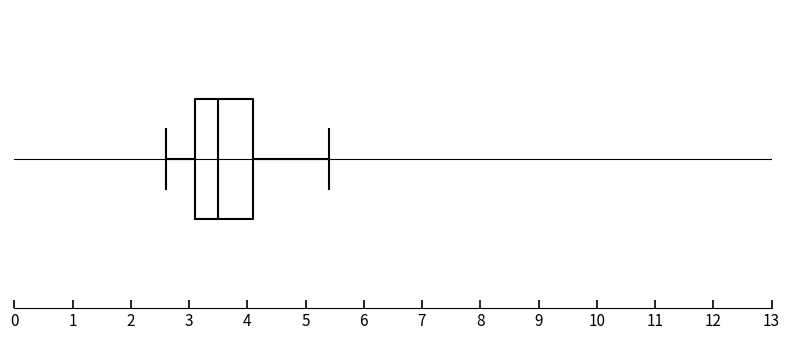

Read this box plot against the x-axis: the position of the median line, the range covered by the box, and the ends of both whiskers. The values are not printed on the chart, so give them approximately, as read against the axis.

median 3.5, box 3.1 to 4.1, whiskers 2.6 to 5.4